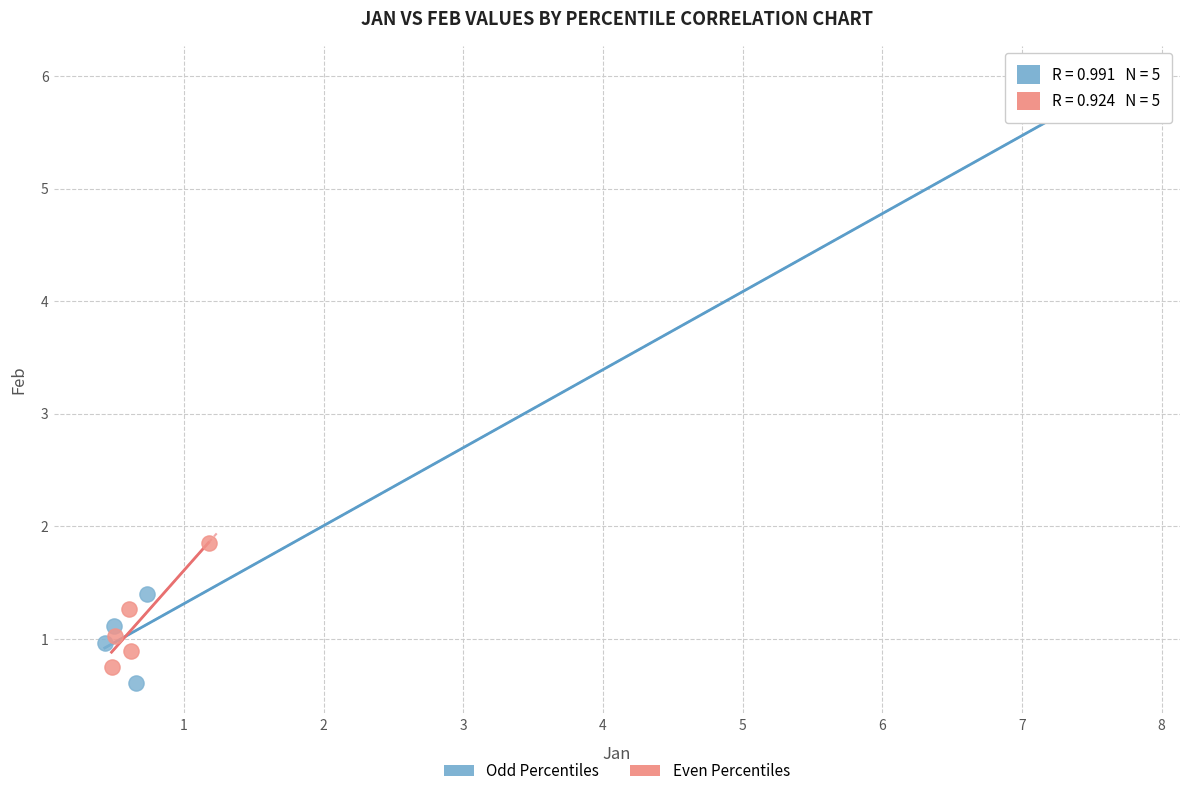

Which series reaches the minimum Y coordinate?

Odd Percentiles